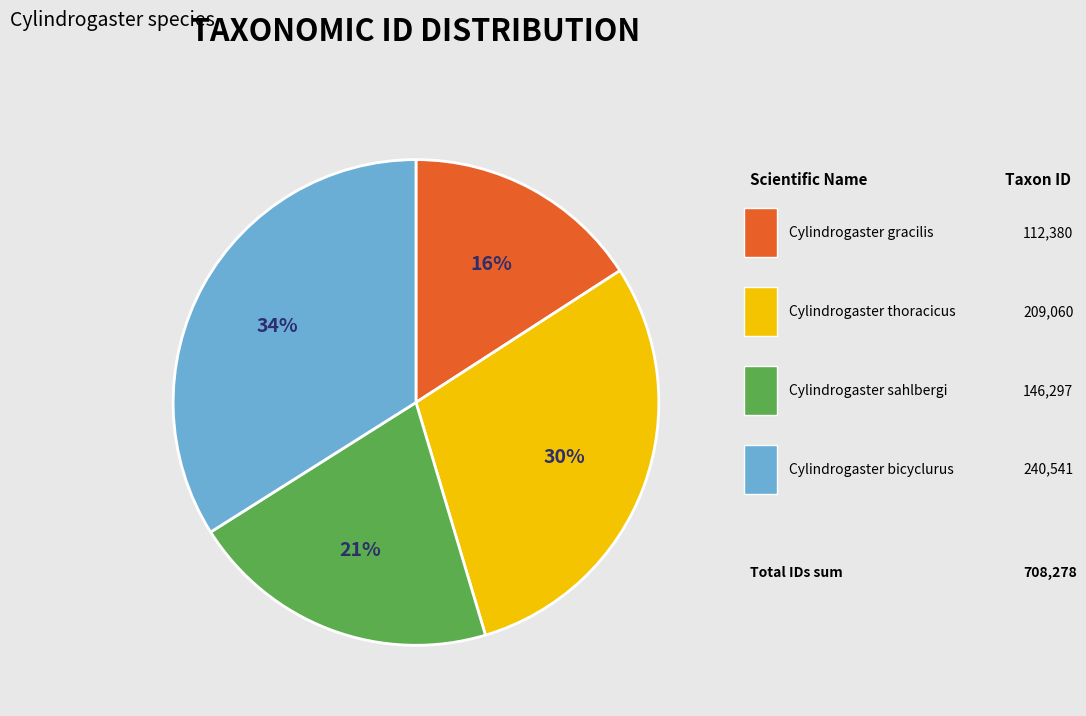

Is there a majority slice in this chart?

No